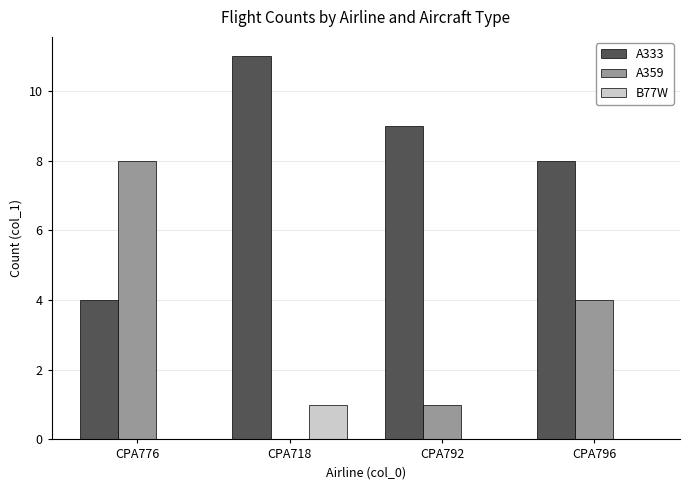

Reading left to right, transcribe all the data shown in this chart.

A333: 4	11	9	8
A359: 8	0	1	4
B77W: 0	1	0	0